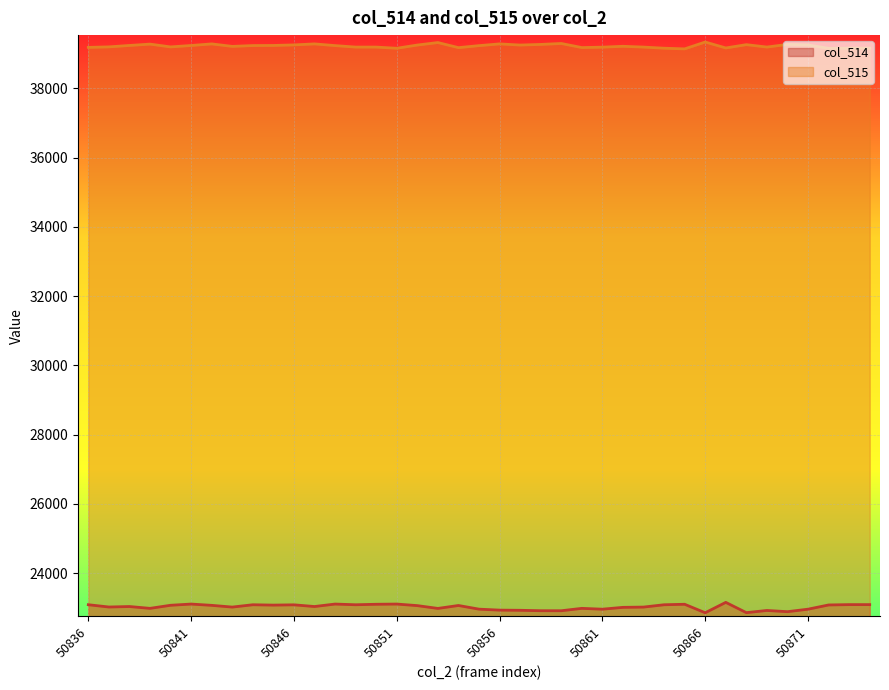

How many values in the col_515 series exceed 39232?

19